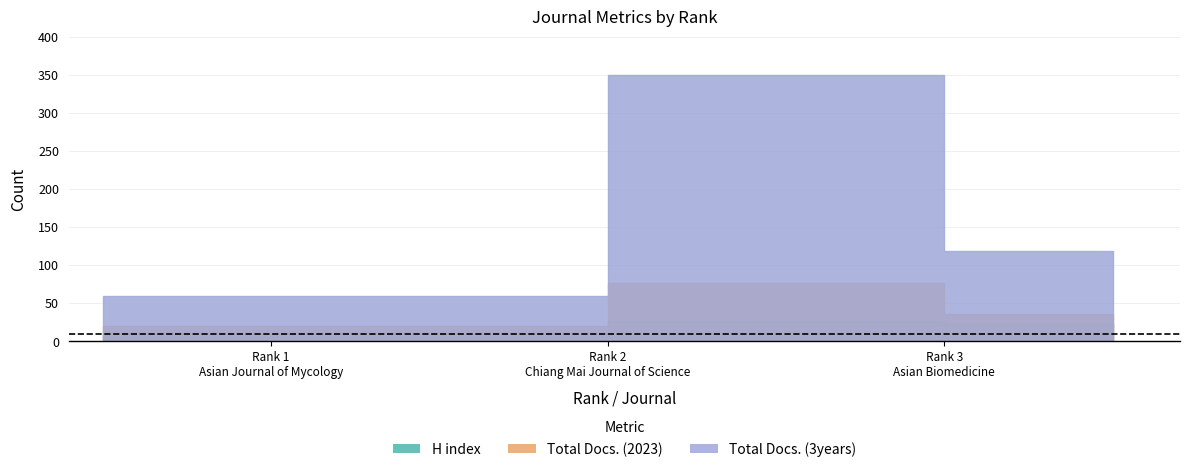

How many lines are shown in the chart?

3